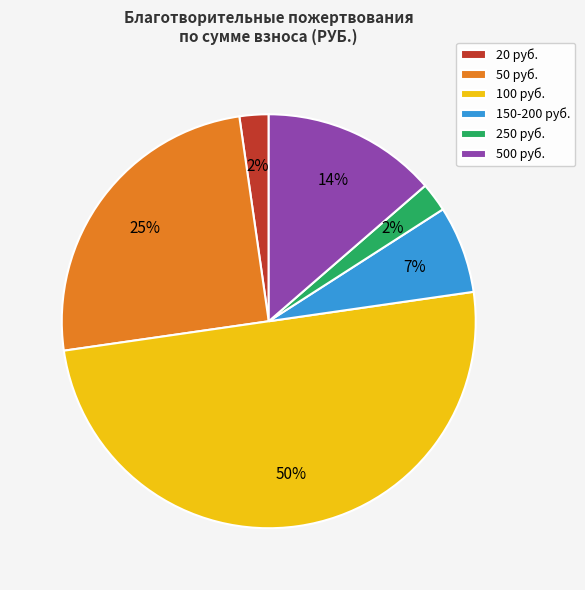

Which slice is the largest?

100 руб.